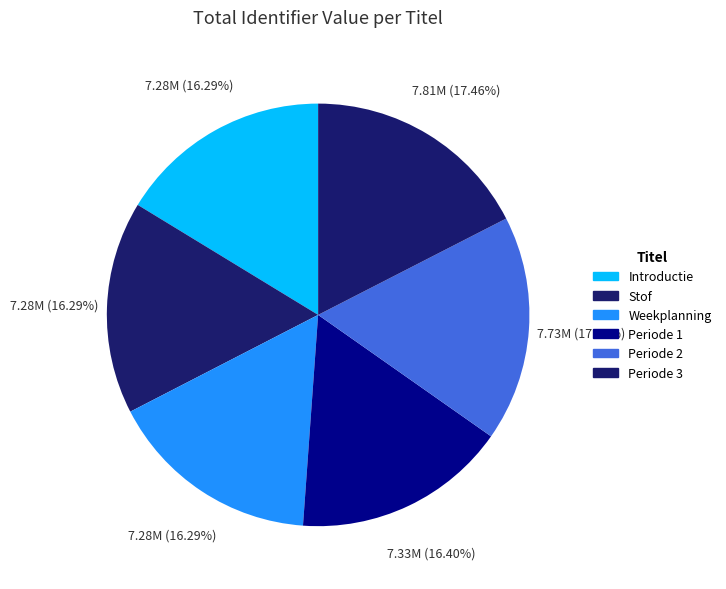

What percentage is NOT represented by Periode 2?

82.7%